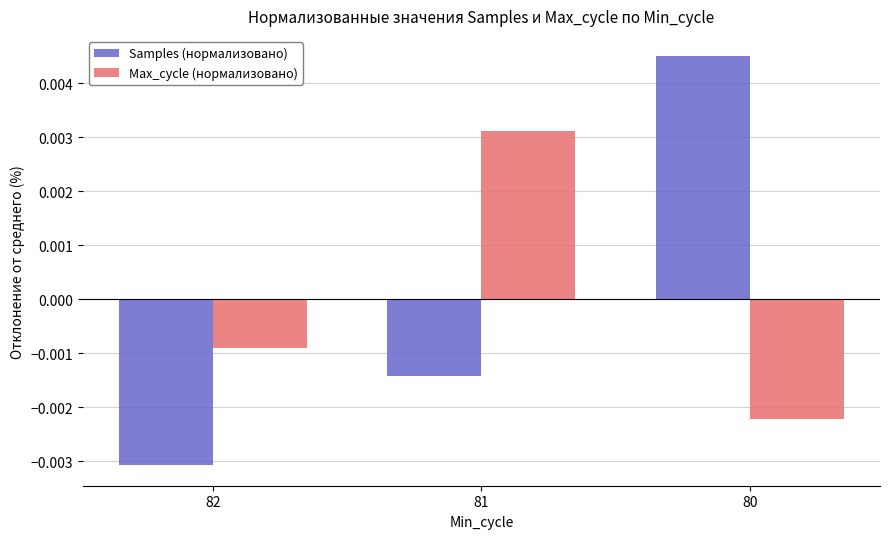

List the series in order of their peak value, highest first.

Samples (нормализовано), Max_cycle (нормализовано)